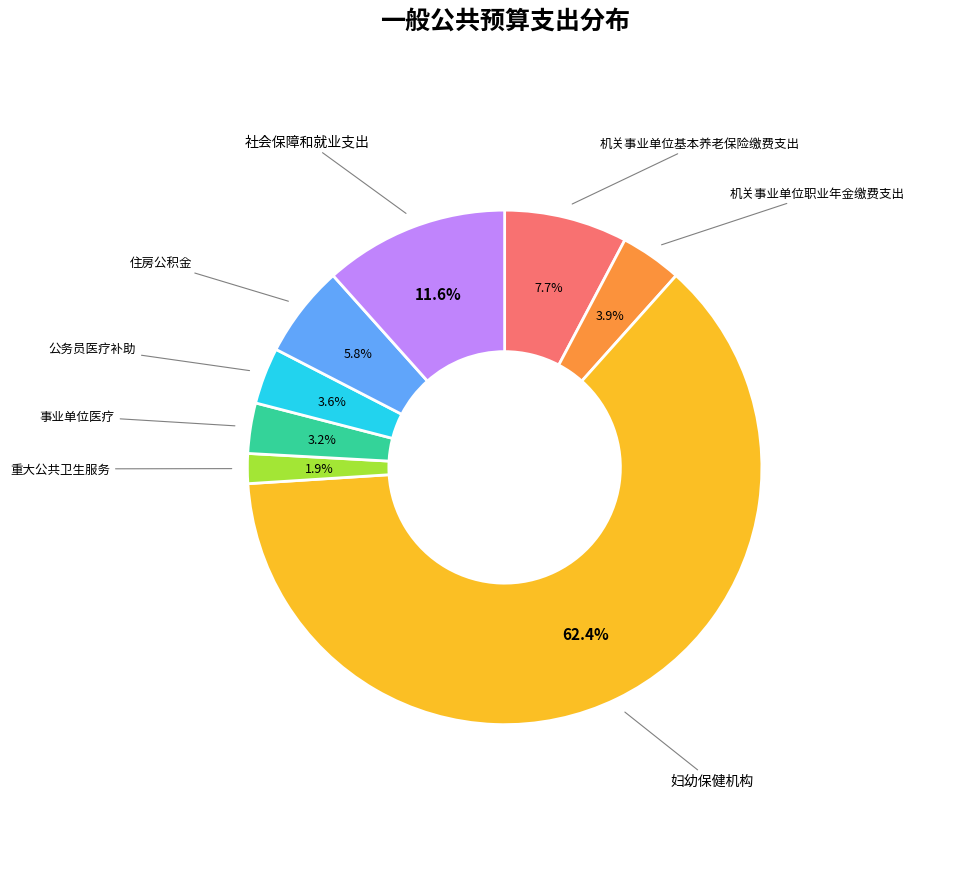

True or false: 住房公积金 accounts for 6% of the total.

True